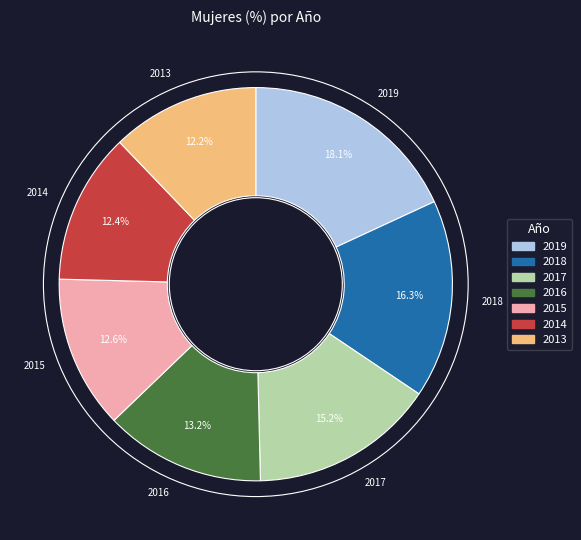

What is the ratio of the value at 2016 to the value at 2014?

1.1